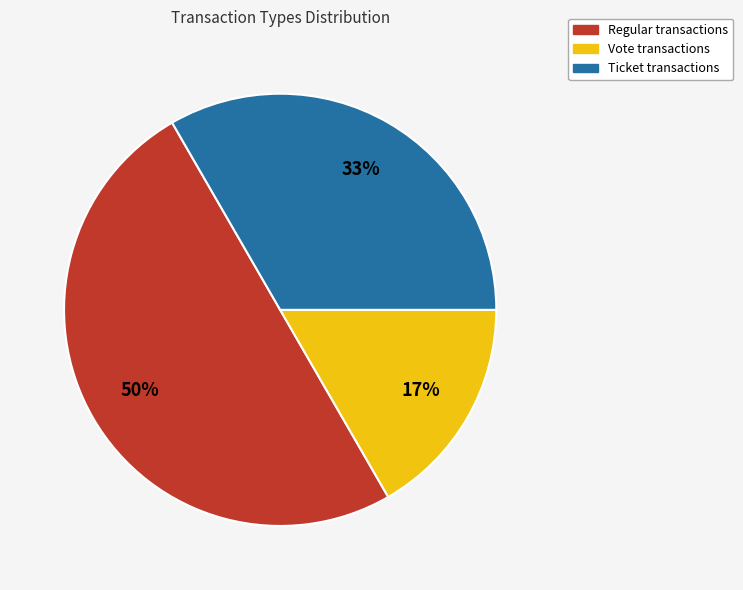

To the nearest percent, what is the average slice percentage?

33%